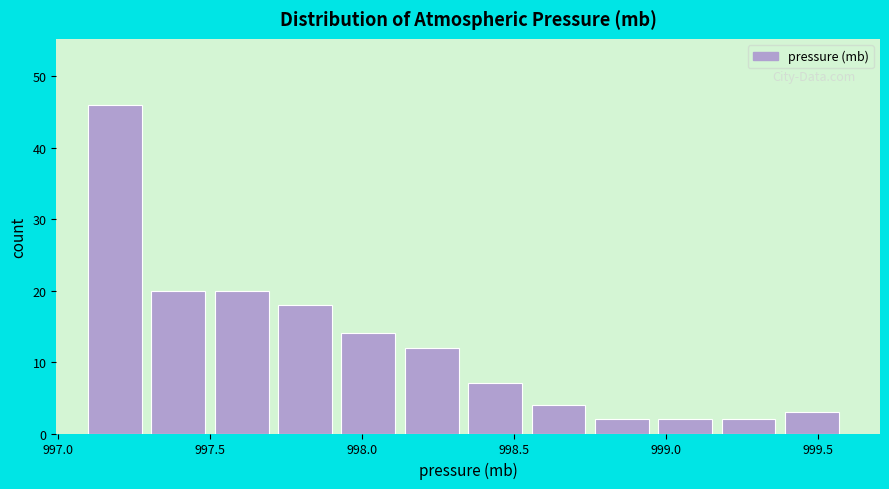

What is the height of the bar covering 997.75 to 997.95 on the x-axis? Neither the bar edges nor the heights are printed on the chart, so give them approximately, as read against the axes.

18